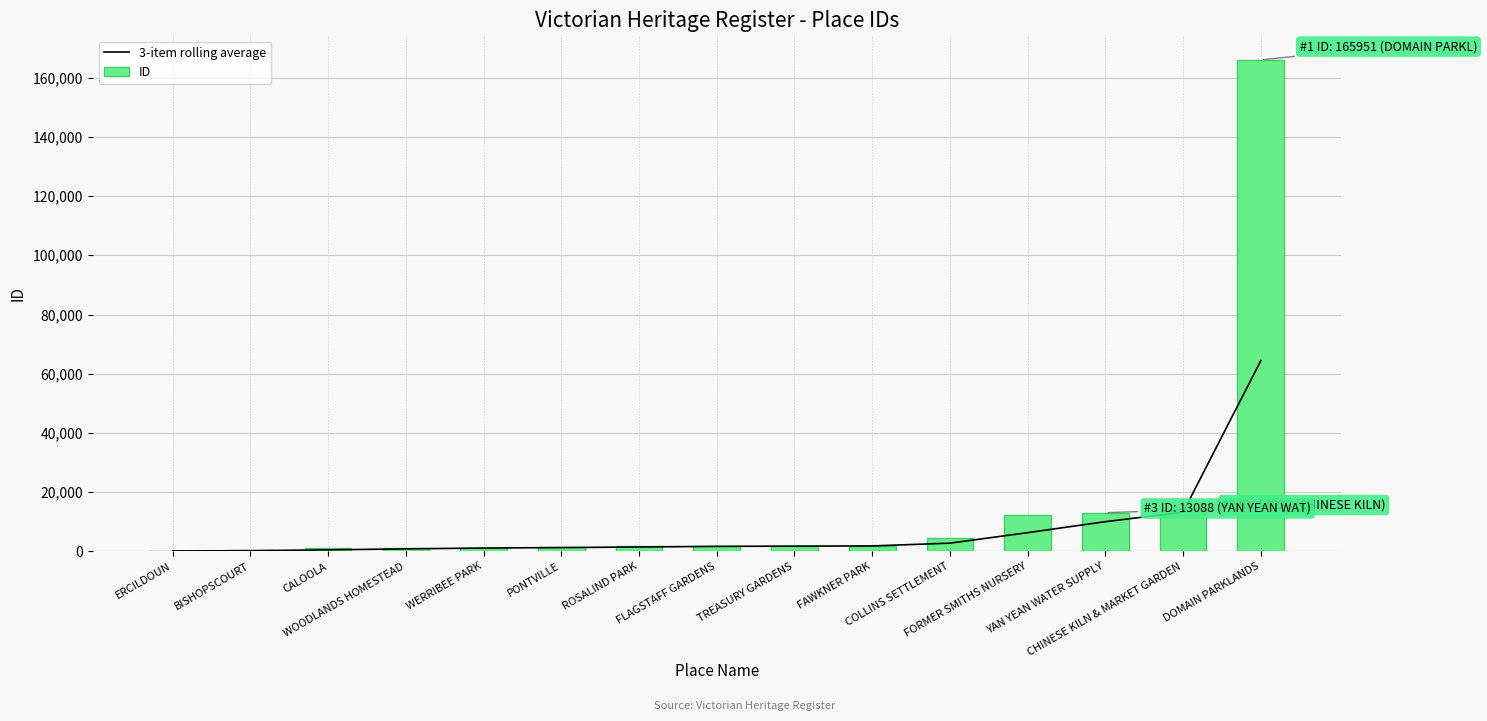

Which series has the widest spread of values?

ID